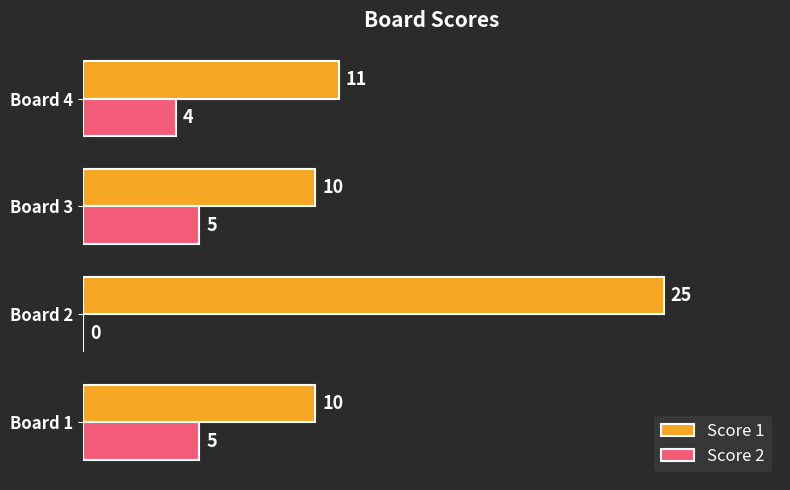

Where is Score 1 nearest to the value 17?

Board 4